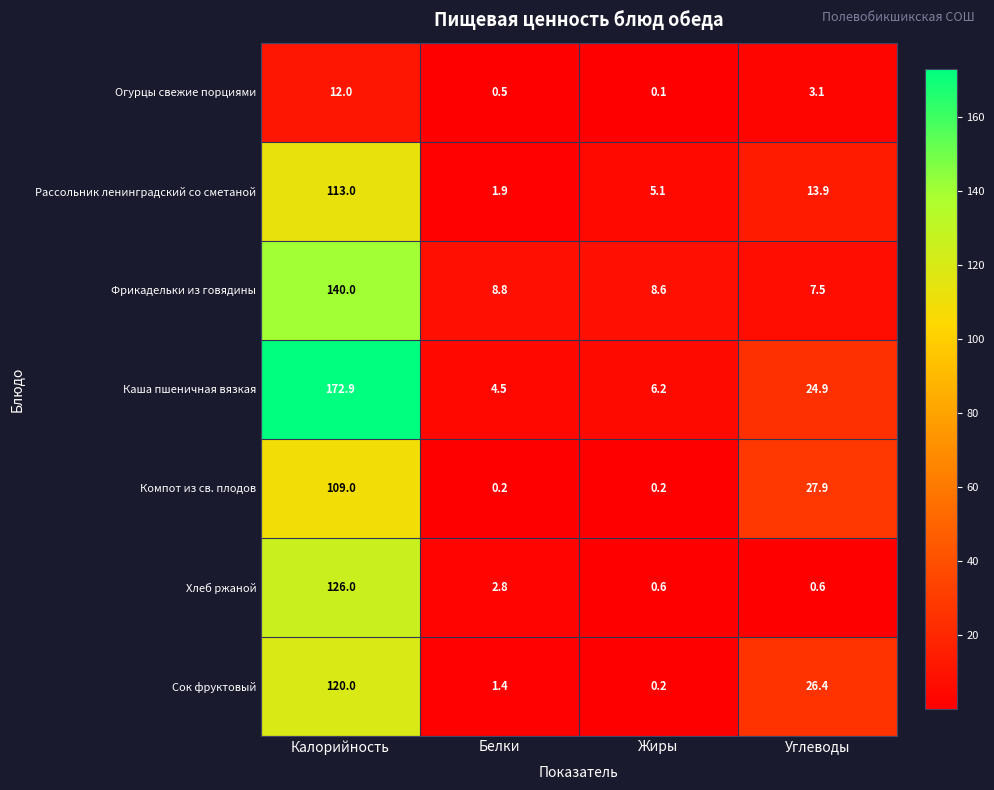

How many distinct data groups are displayed?

7